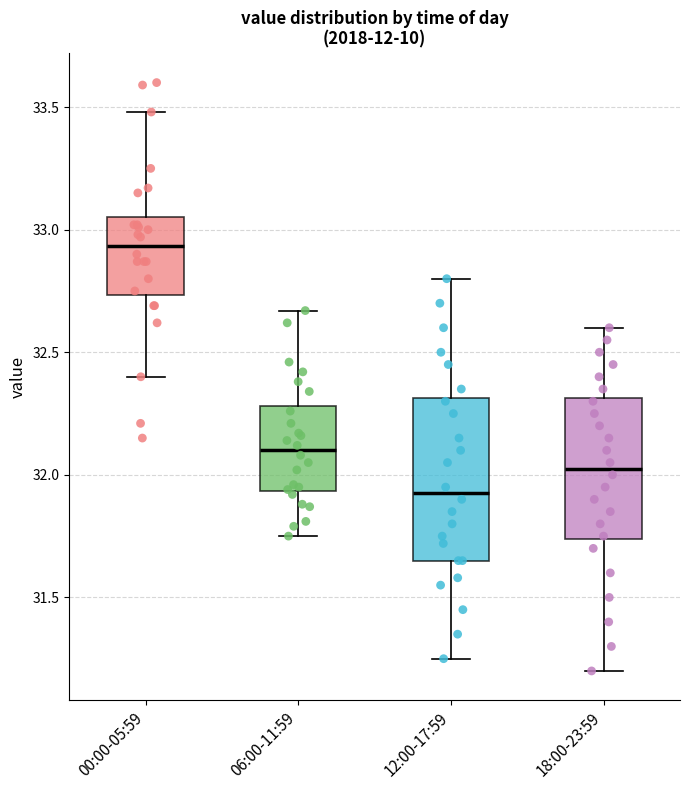

Reading left to right, transcribe this box plot: for each box, give where its median line is, the range the box spans, and where its two whiskers end, as read against the y-axis. The values are not printed on the chart, so give them approximately, as read against the axis.

00:00-05:59: median 32.95, box 32.75 to 33.05, whiskers 32.40 to 33.50
06:00-11:59: median 32.10, box 31.95 to 32.30, whiskers 31.75 to 32.65
12:00-17:59: median 31.95, box 31.65 to 32.30, whiskers 31.25 to 32.80
18:00-23:59: median 32.05, box 31.75 to 32.30, whiskers 31.20 to 32.60